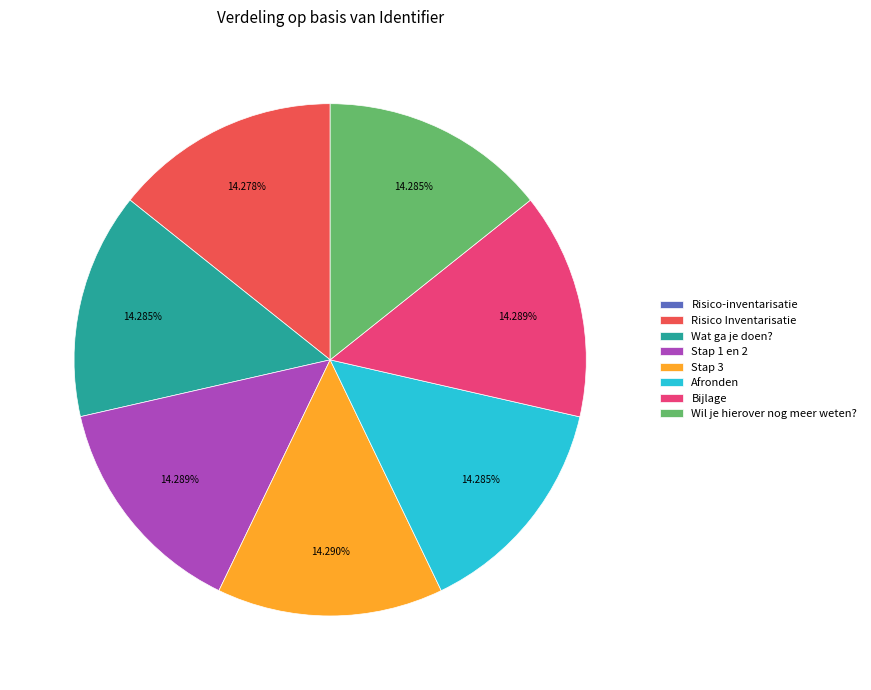

Is there a majority slice in this chart?

No